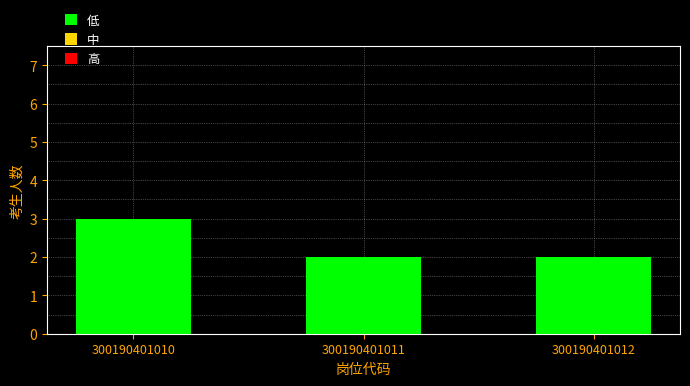

What is the value of the 3rd bar from the left?

2